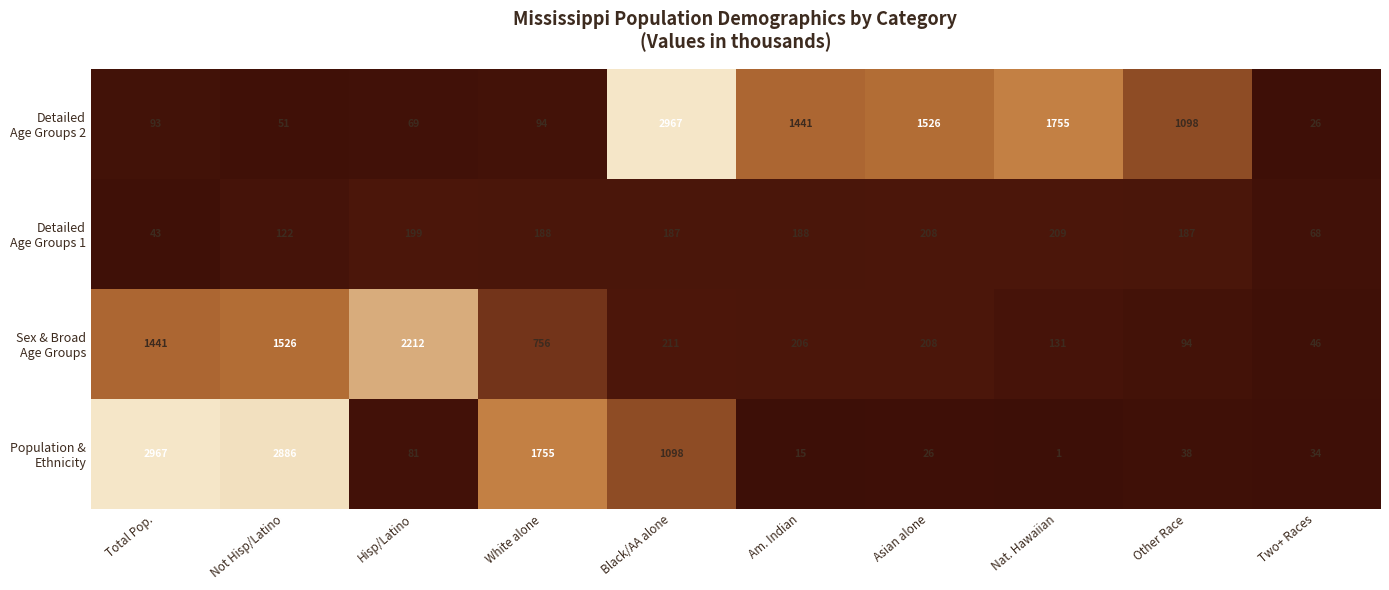

What is the difference between the highest and lowest values at Am. Indian?

1426